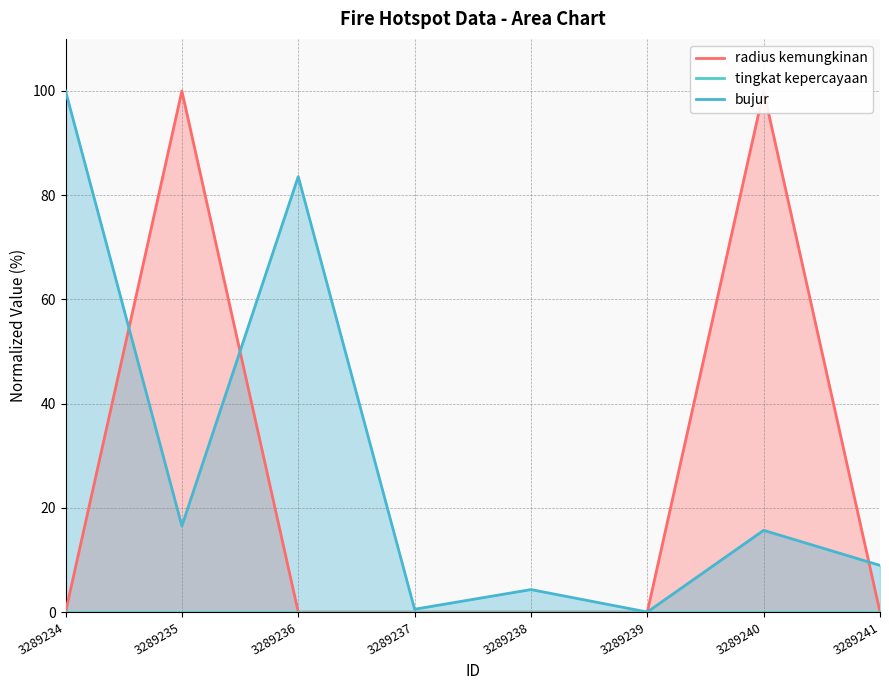

True or false: tingkat kepercayaan and bujur cross at least once.

False